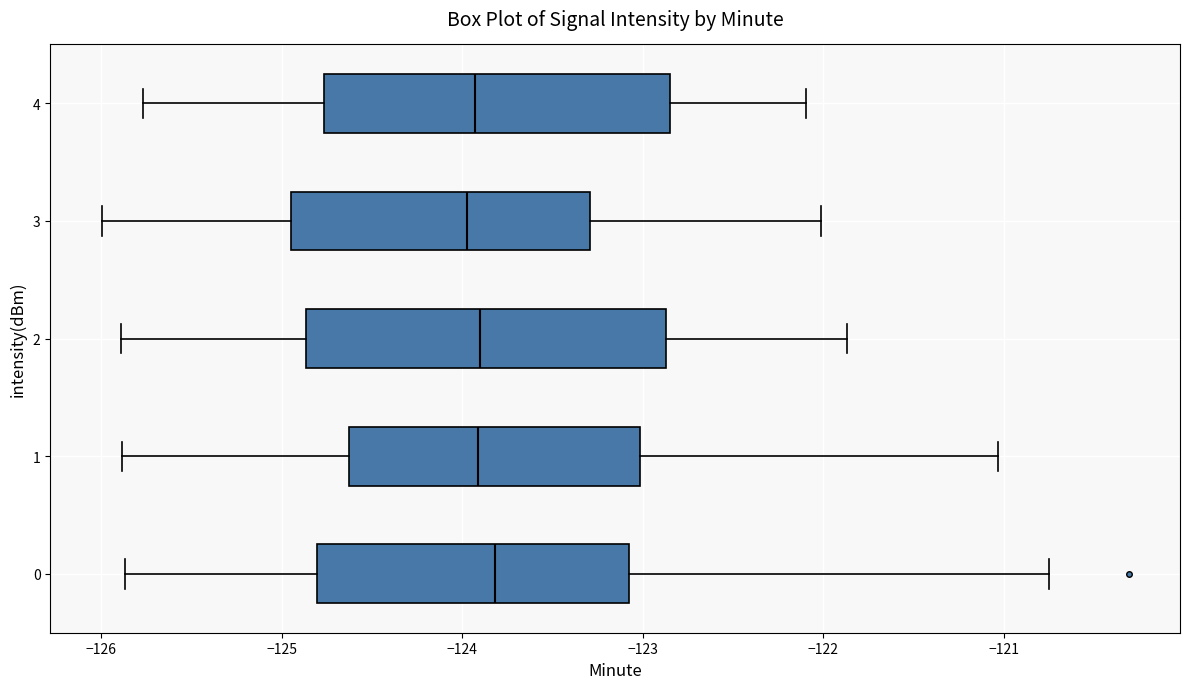

Where does the median line of the box at y = 2 sit on the x-axis? The values are not printed on the chart, so give them approximately, as read against the axis.

-123.9